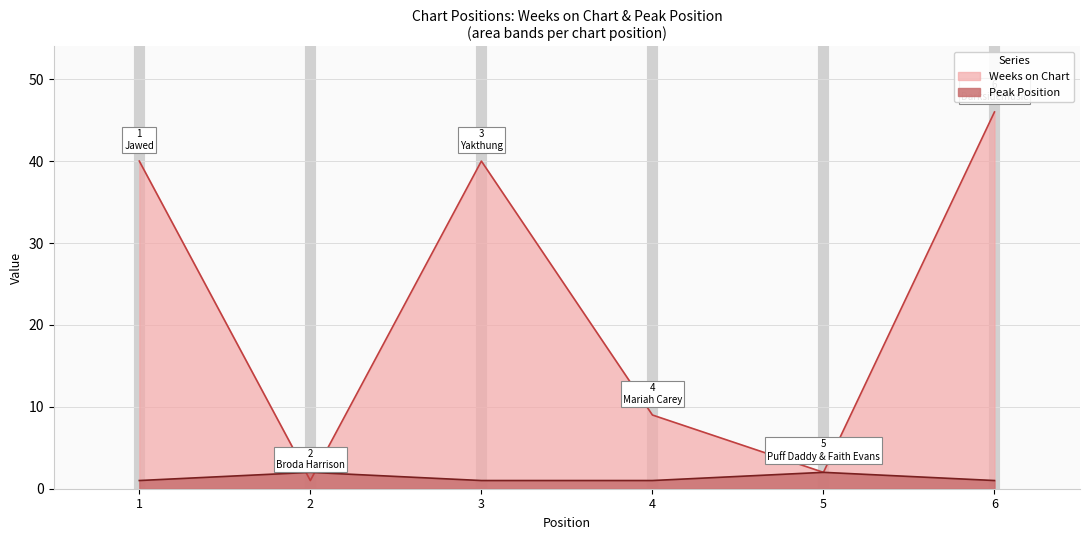

Is the value of Peak Position at 4 greater than the value of Weeks on Chart at 3?

No